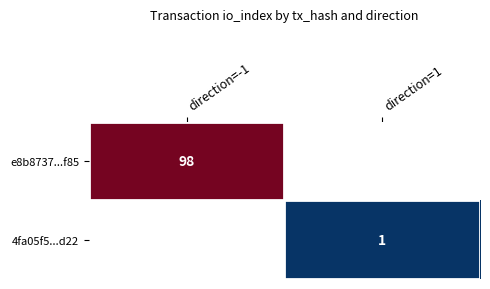

The value of 4fa05f5...d22 at direction=1 is 0. True or false?

False